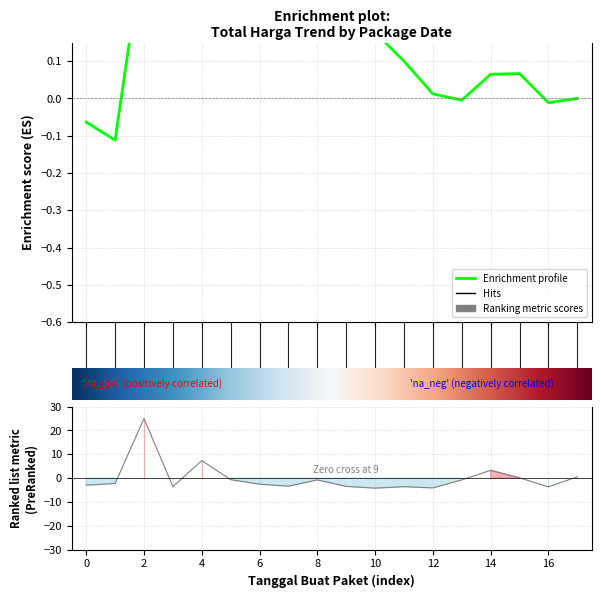

True or false: the data has more than 2 interior local peaks.

True